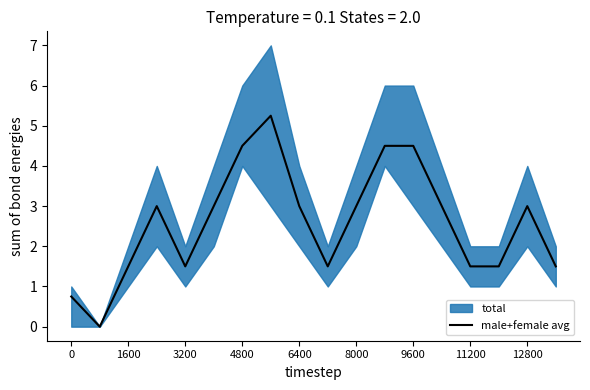

True or false: male+female avg has a value of 0.5 at 3200.

False